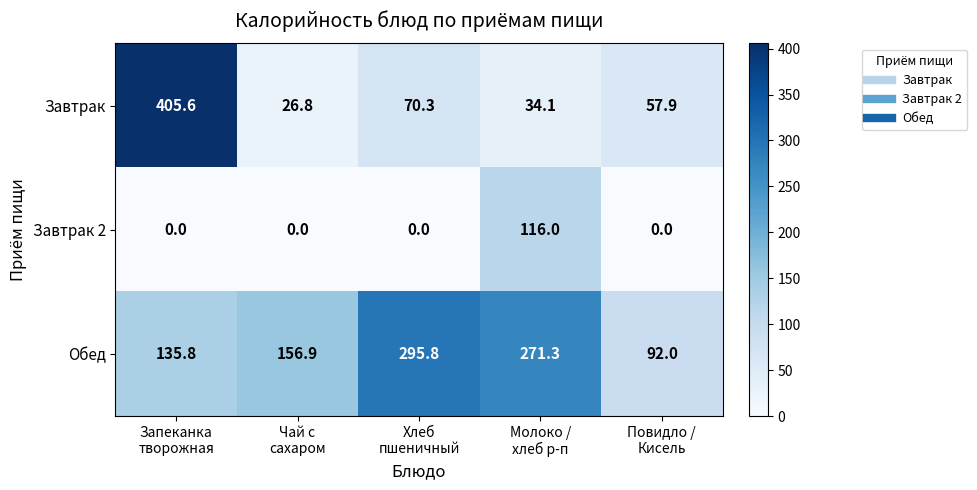

List the series in order of their peak value, lowest first.

Завтрак 2, Обед, Завтрак